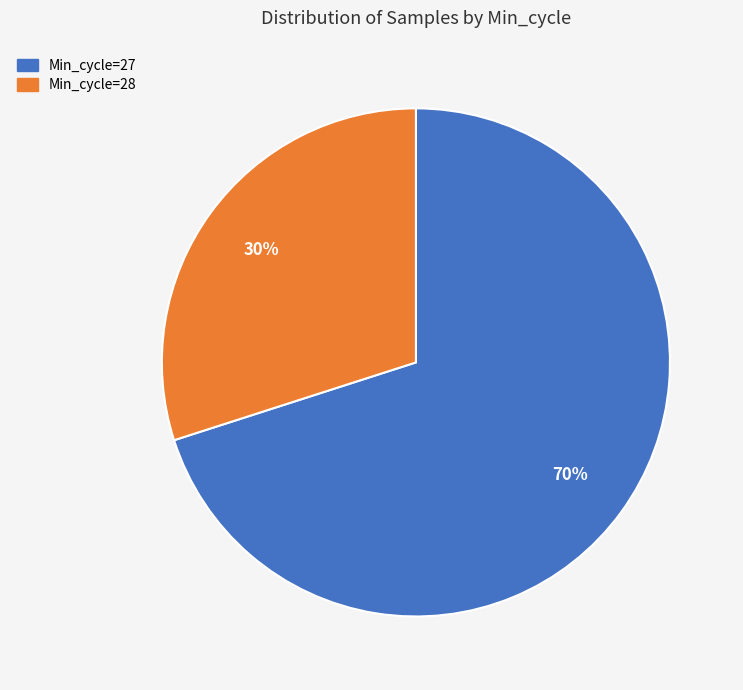

Is there a majority slice in this chart?

Yes